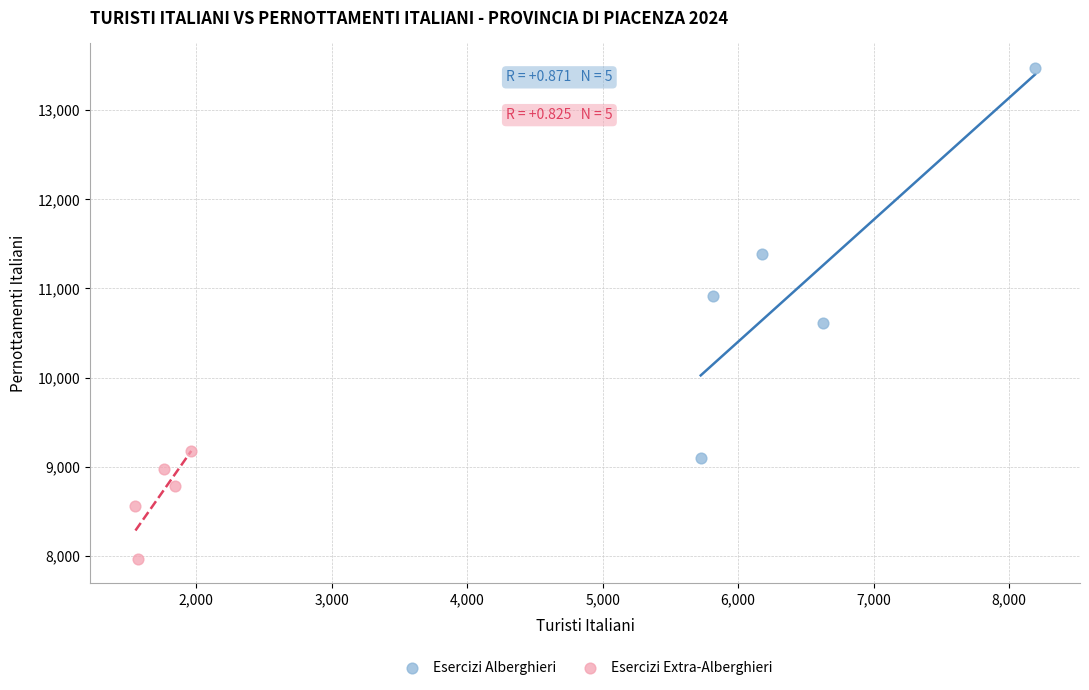

Which series contains the lowest Y value?

Esercizi Extra-Alberghieri